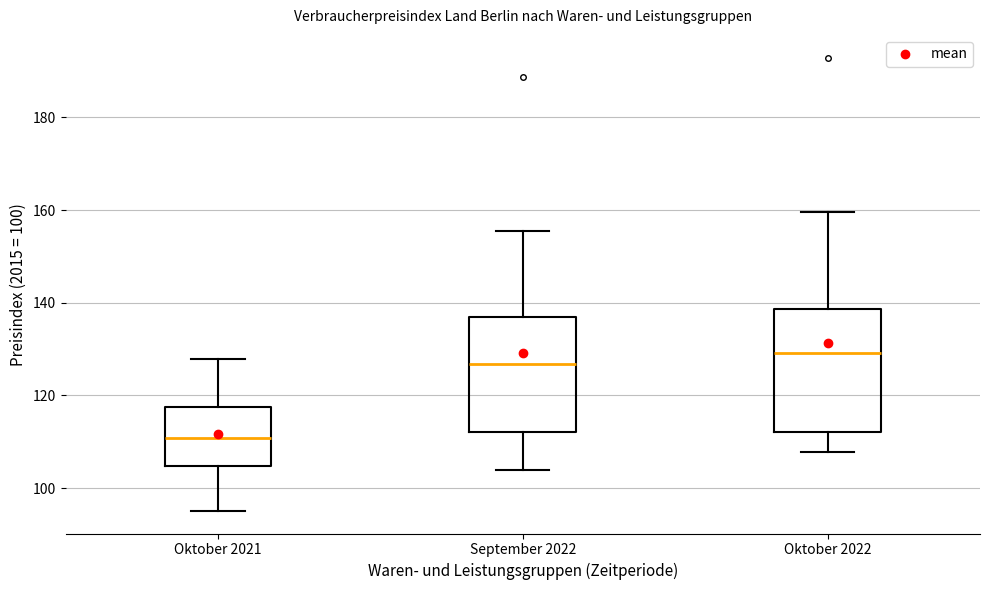

Which box's median line is the lowest?

Oktober 2021